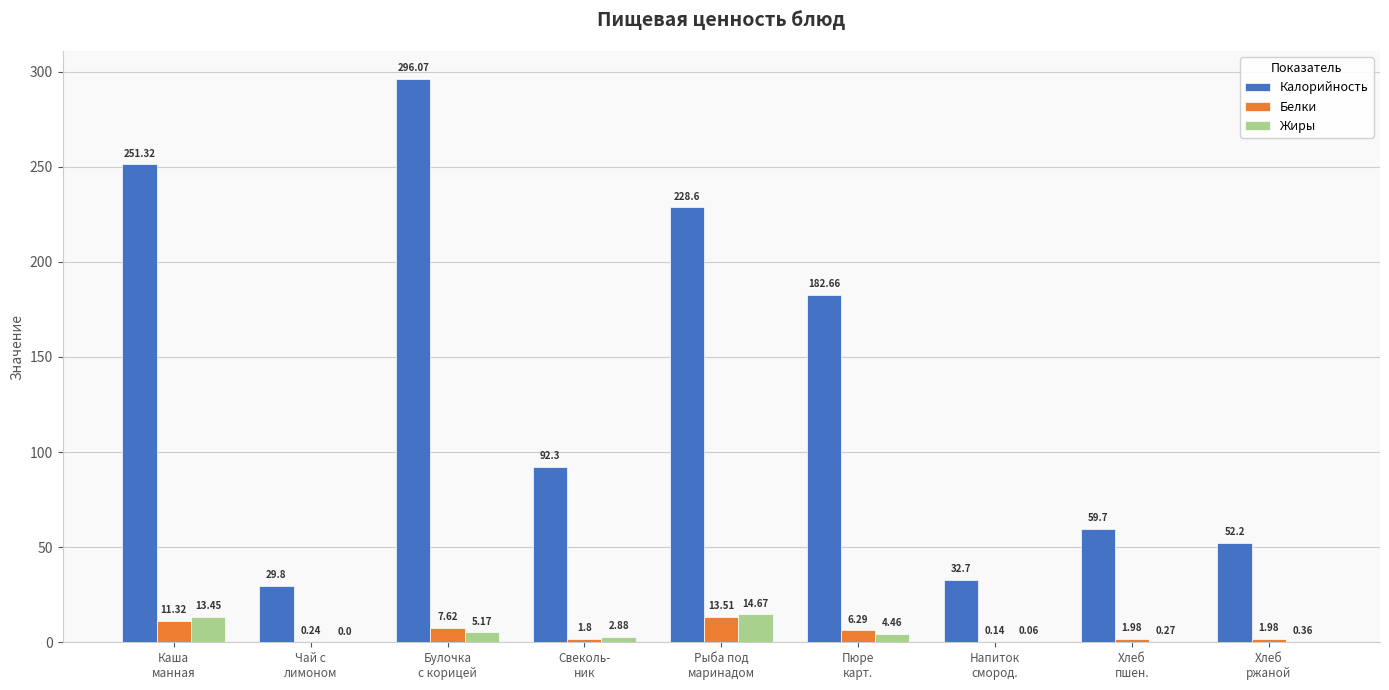

What is the spread (max minus min) of values at Хлеб
ржаной?

51.8